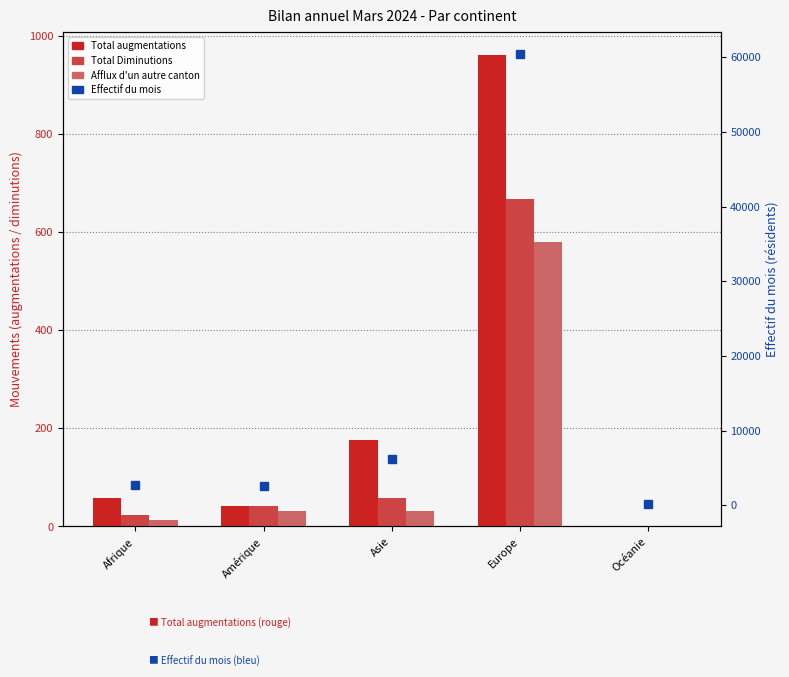

What is the average value of the Total Diminutions series?

158